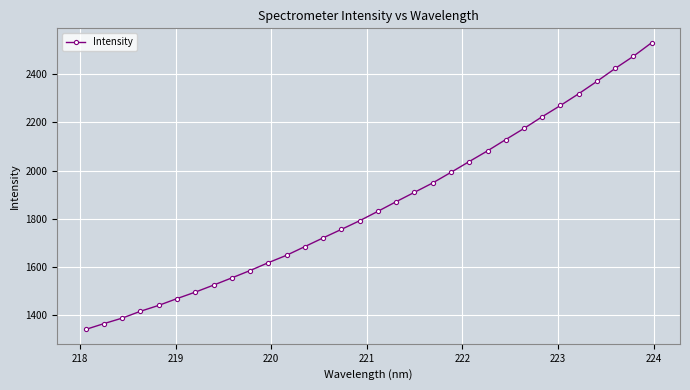

What is the smallest value displayed?

1341.4